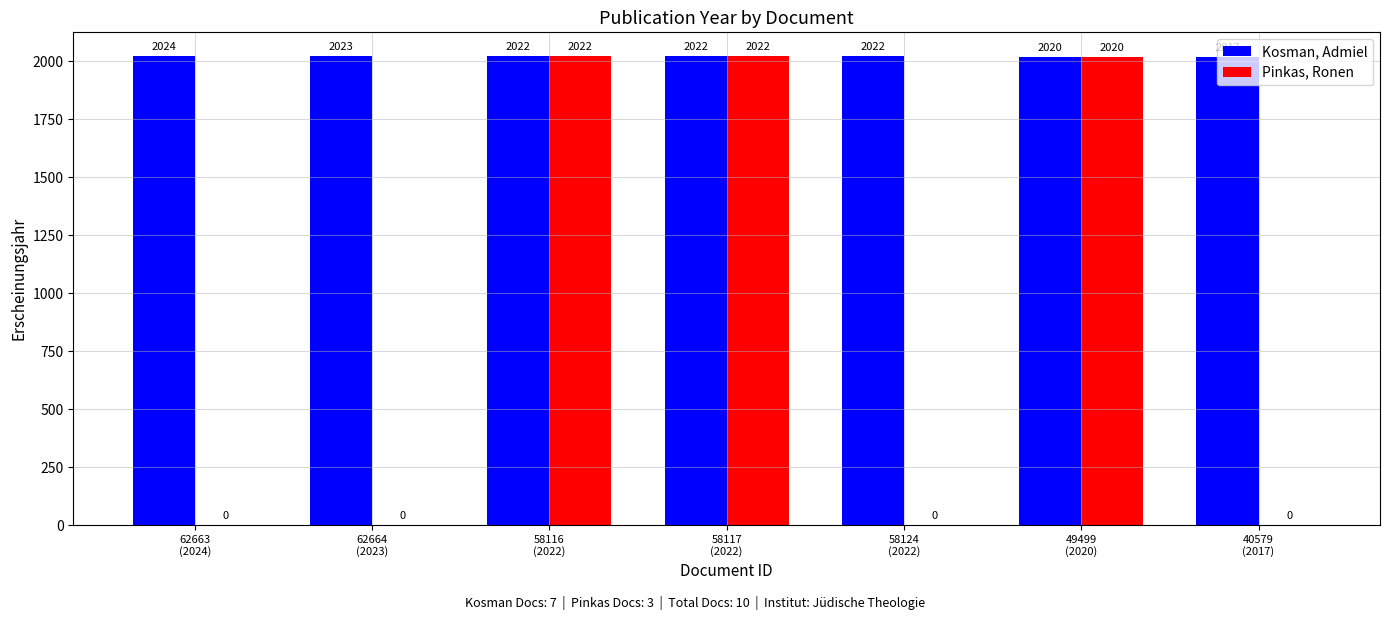

Count the number of categories in the chart.

7